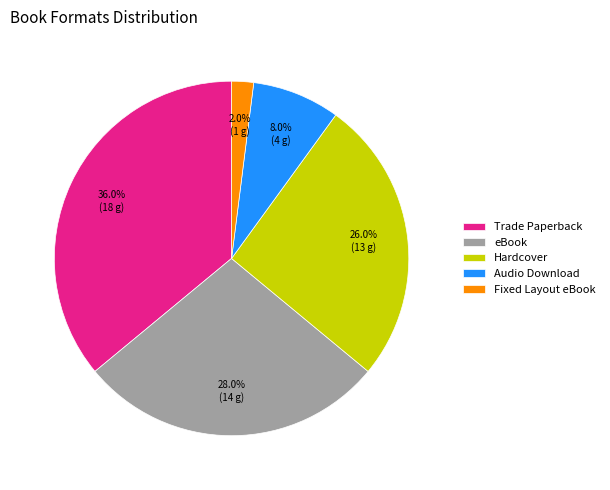

Is there any slice that represents more than half of the pie?

No